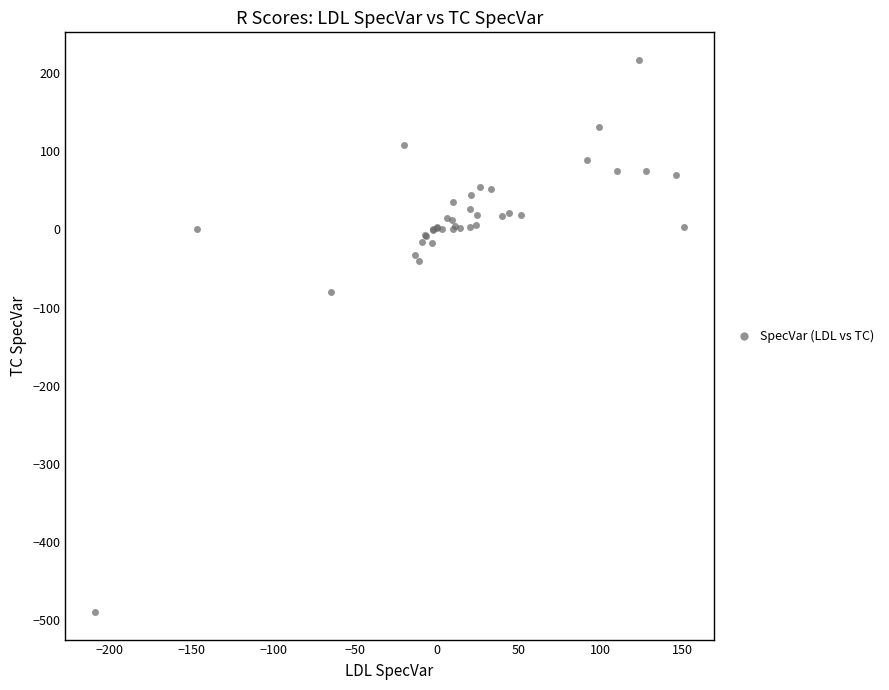

What Y value in the scatter plot is closest to -136?

-79.6